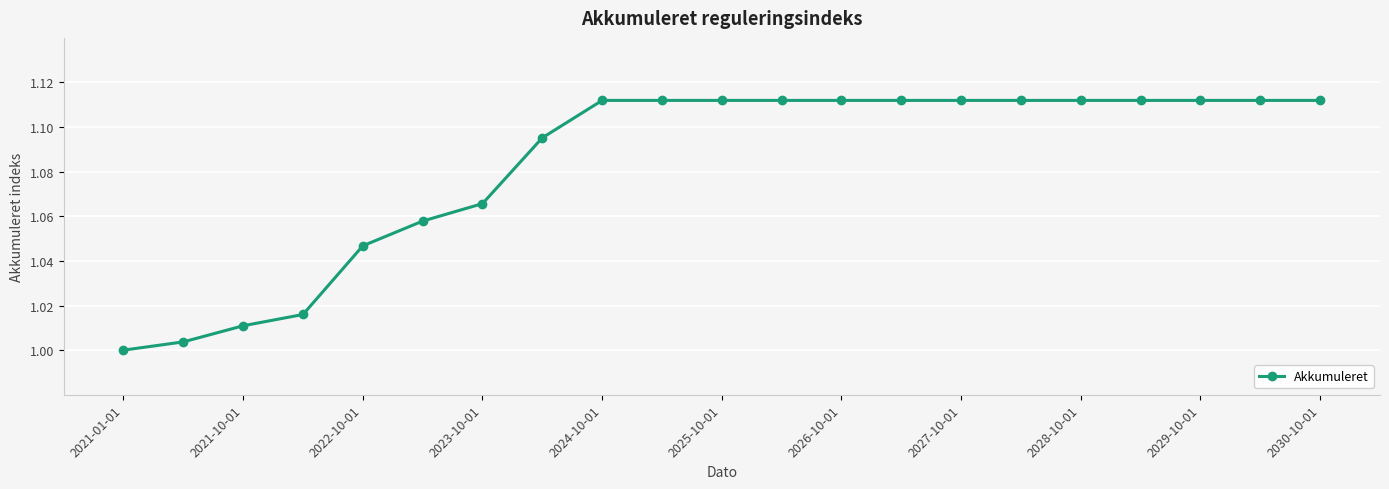

What is the sum of all values?

22.8